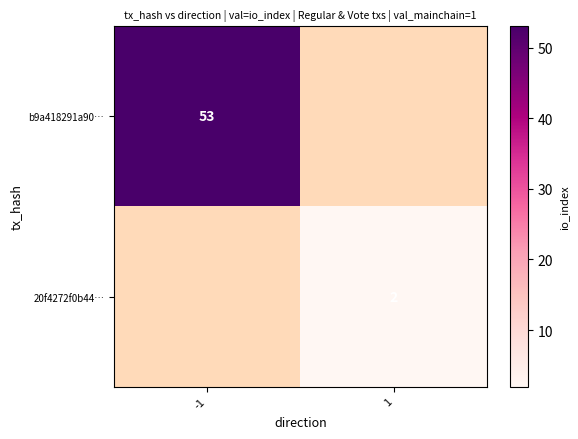

True or false: b9a418291a90… has a value of 53 at -1.

True